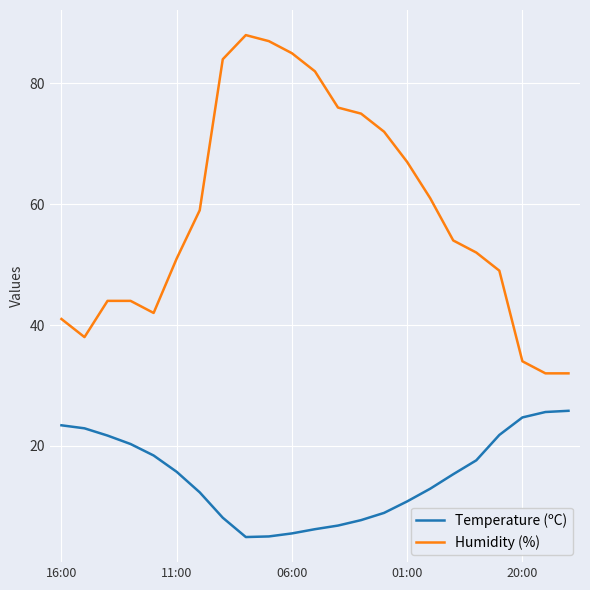

What is the smallest value displayed?

4.9